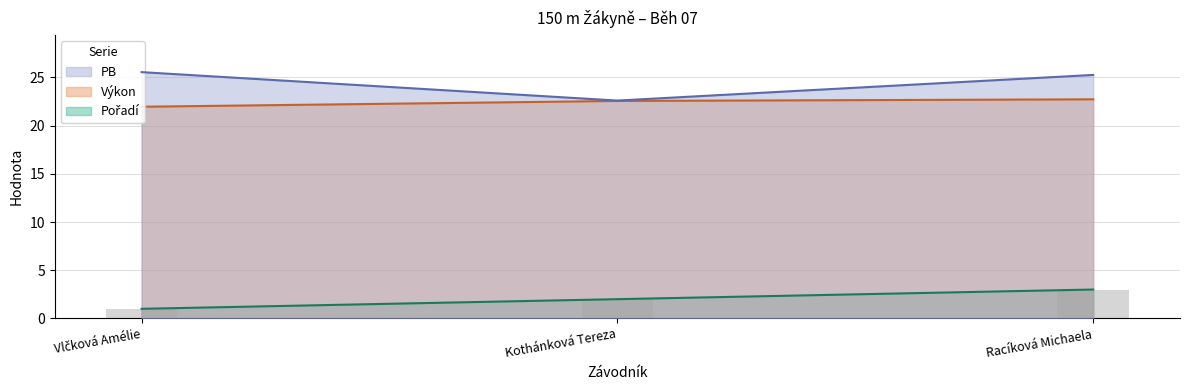

Between Racíková Michaela and Vlčková Amélie, which is larger?

Racíková Michaela